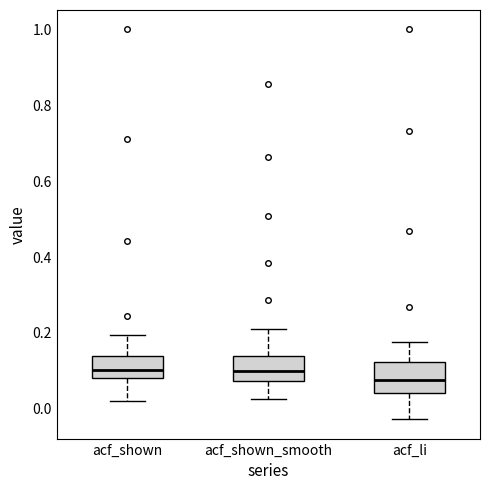

Reading left to right, read every box against the y-axis: the position of its median line, the range the box covers, and the ends of its whiskers. The values are not printed on the chart, so give them approximately, as read against the axis.

acf_shown: median 0.10, box 0.08 to 0.14, whiskers 0.02 to 0.20
acf_shown_smooth: median 0.10, box 0.08 to 0.14, whiskers 0.02 to 0.22
acf_li: median 0.08, box 0.04 to 0.12, whiskers -0.02 to 0.18